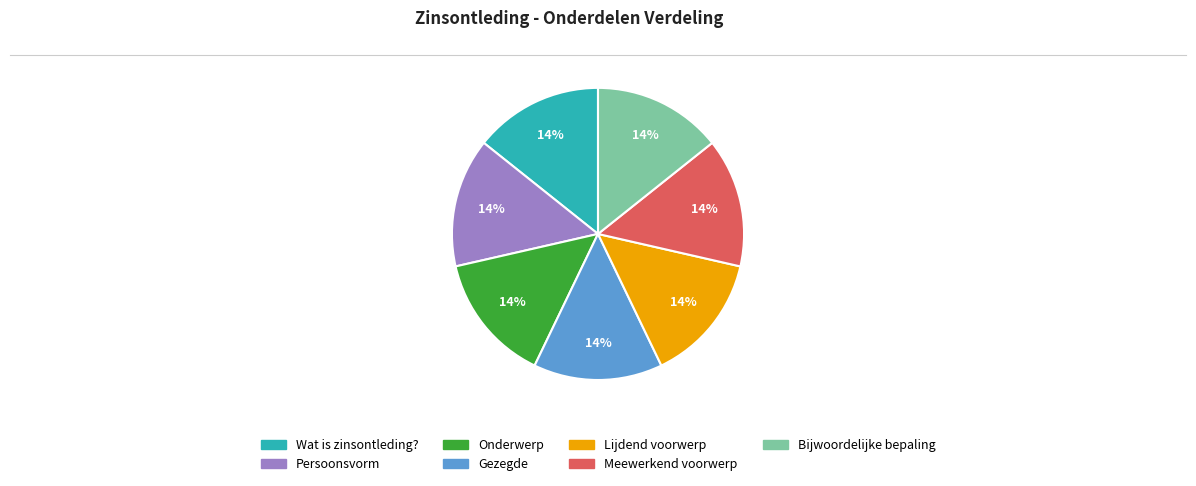

Do Lijdend voorwerp and Onderwerp together represent more than half of the pie?

No